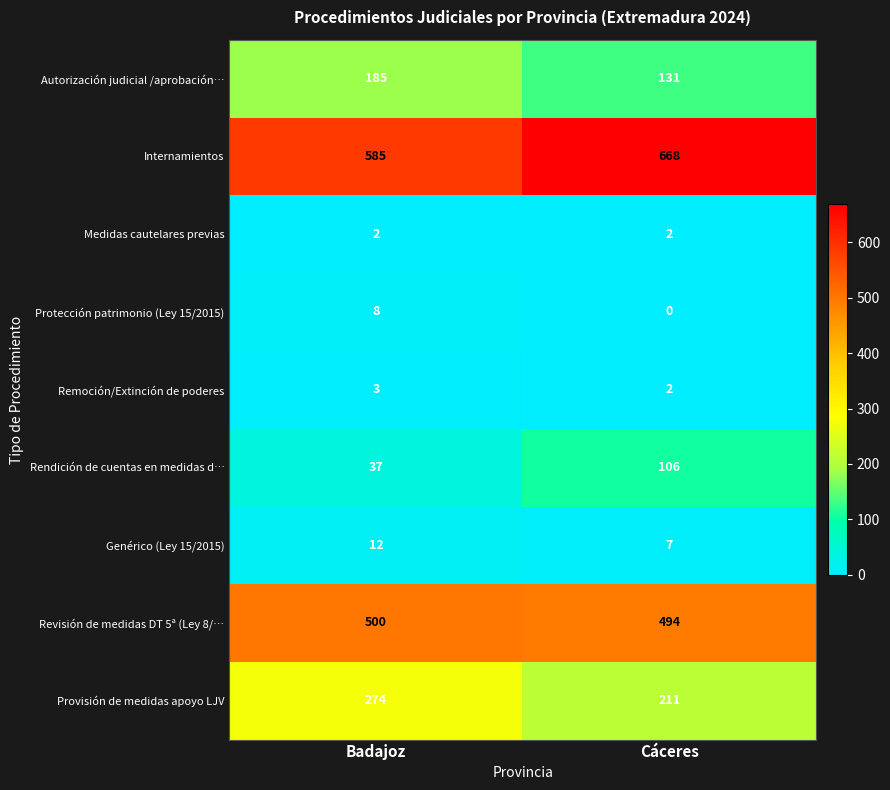

What is the maximum value shown in the chart?

668